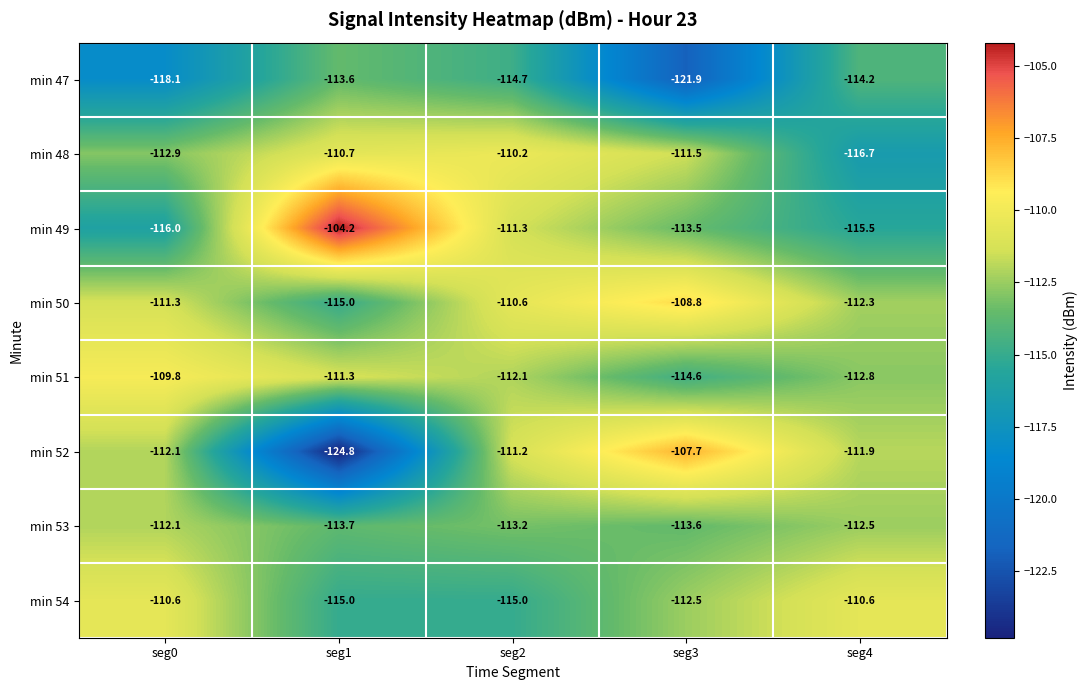

How many data points in min 49 are less than -113?

3